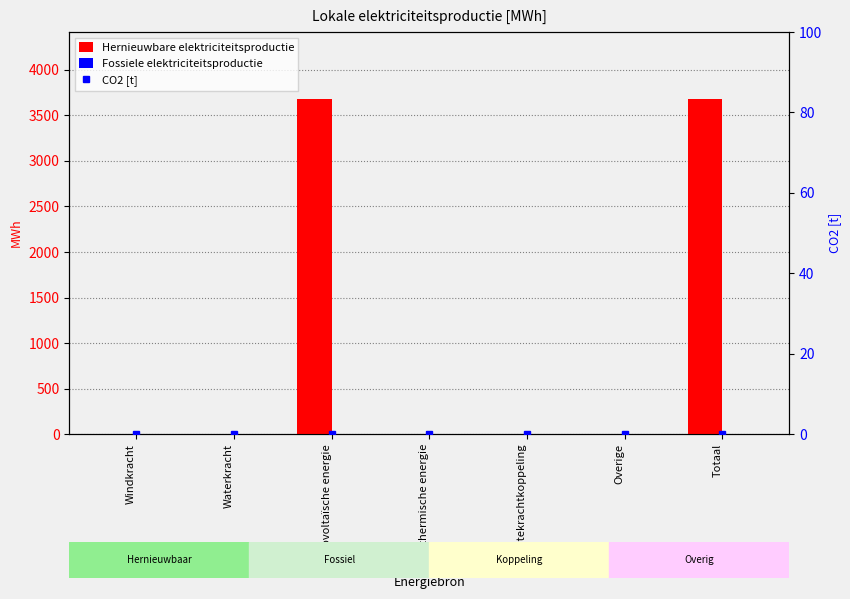

Reading left to right, what are all the values shown in this chart?

Hernieuwbare elektriciteitsproductie: Windkracht=0.0	Waterkracht=0.0	Fotovoltaïsche energie=3679.2	Geothermische energie=0.0	Warmtekrachtkoppeling=0.0	Overige=0.0	Totaal=3679.2
Fossiele elektriciteitsproductie: Windkracht=0.0	Waterkracht=0.0	Fotovoltaïsche energie=0.0	Geothermische energie=0.0	Warmtekrachtkoppeling=0.0	Overige=0.0	Totaal=0.0
CO2 [t]: Windkracht=0.0	Waterkracht=0.0	Fotovoltaïsche energie=0.0	Geothermische energie=0.0	Warmtekrachtkoppeling=0.0	Overige=0.0	Totaal=0.0